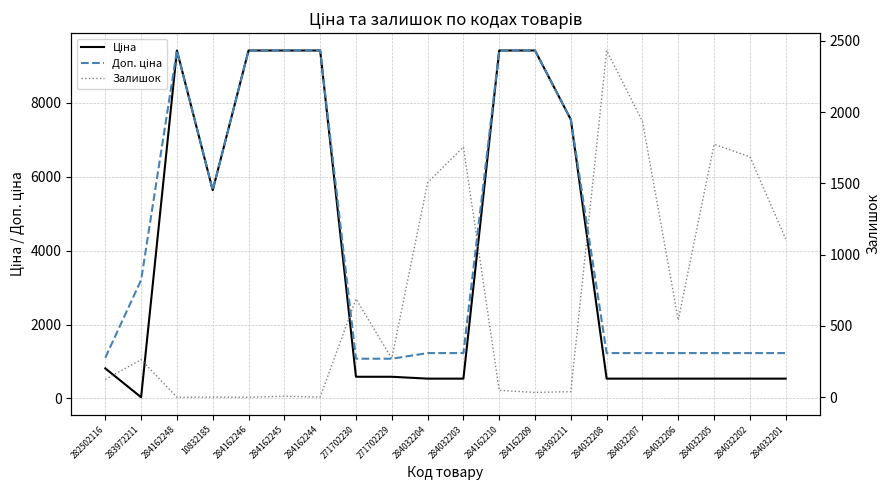

At which category is the sum across all series the highest?

284162210